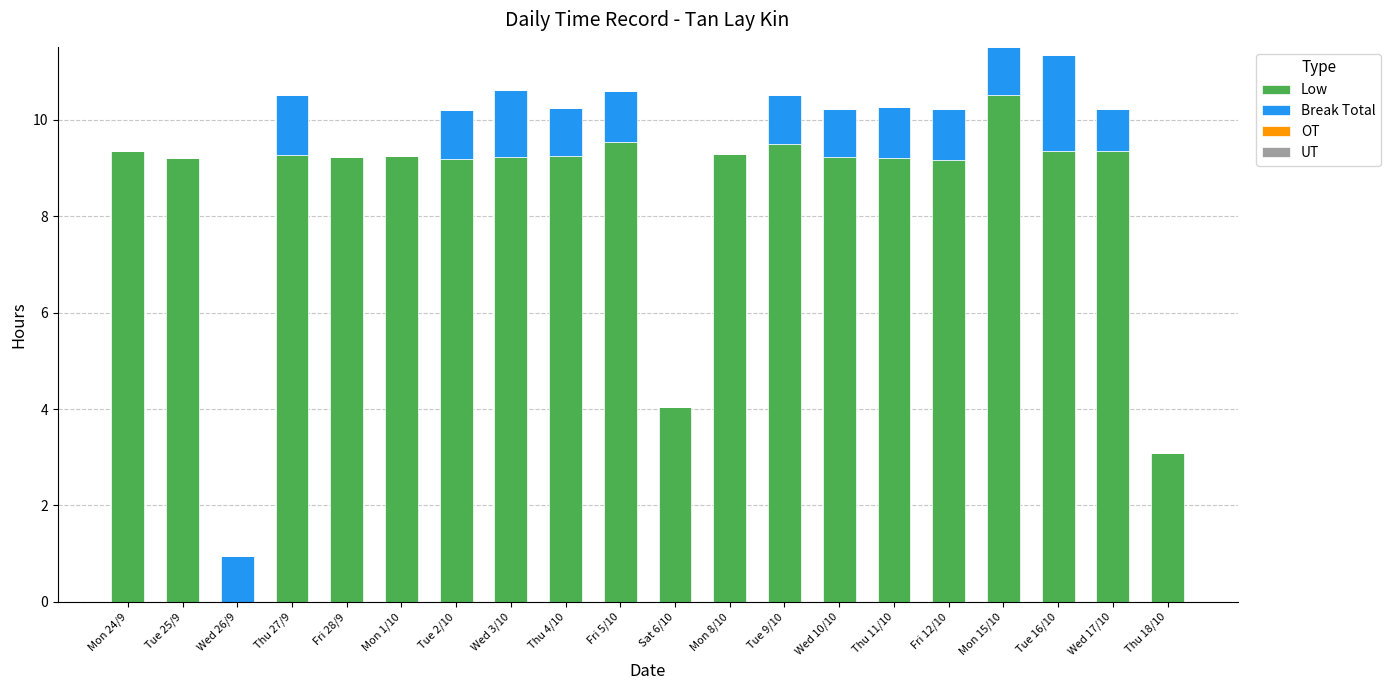

Is it true that Low equals 9.3 at Mon 8/10?

True